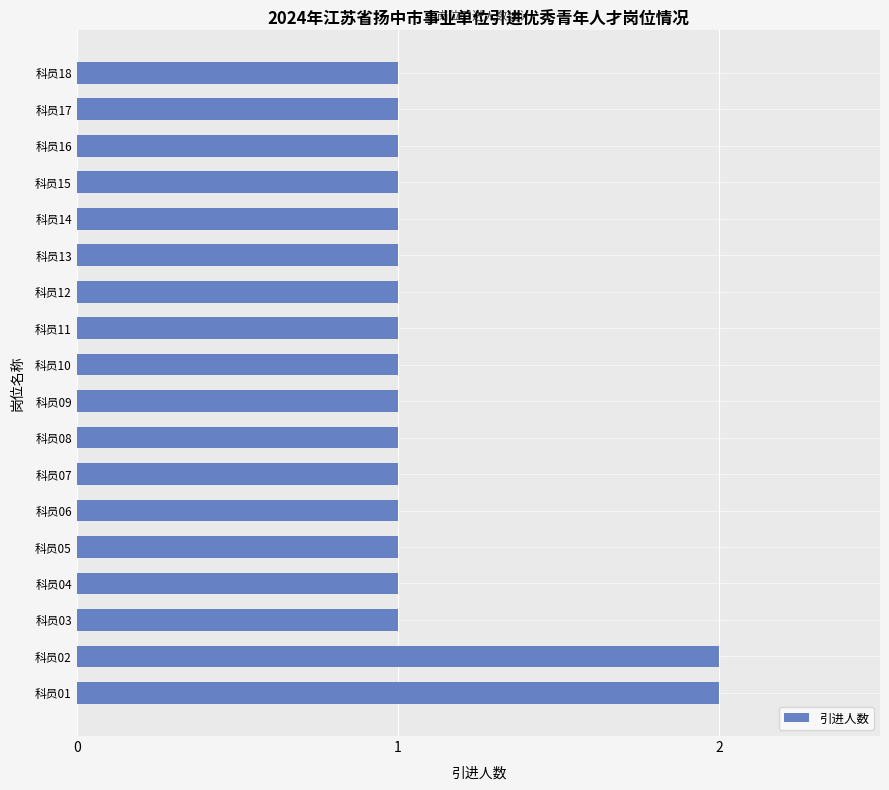

True or false: the data shows 0 at 科员05.

False